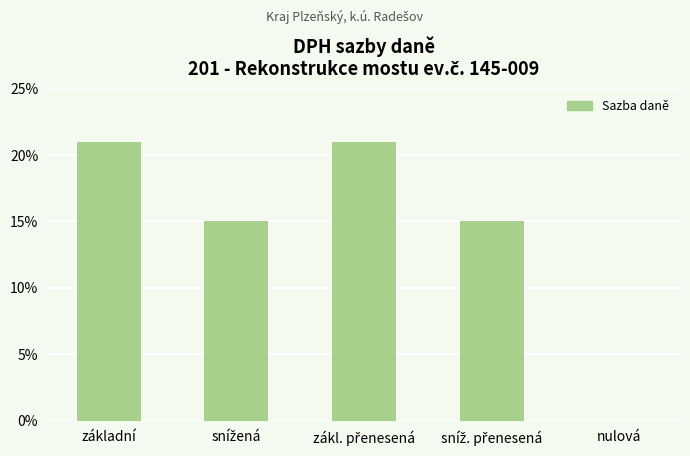

Reading left to right, extract all data points from this chart.

základní=0.2	snížená=0.1	zákl. přenesená=0.2	sníž. přenesená=0.1	nulová=0.0